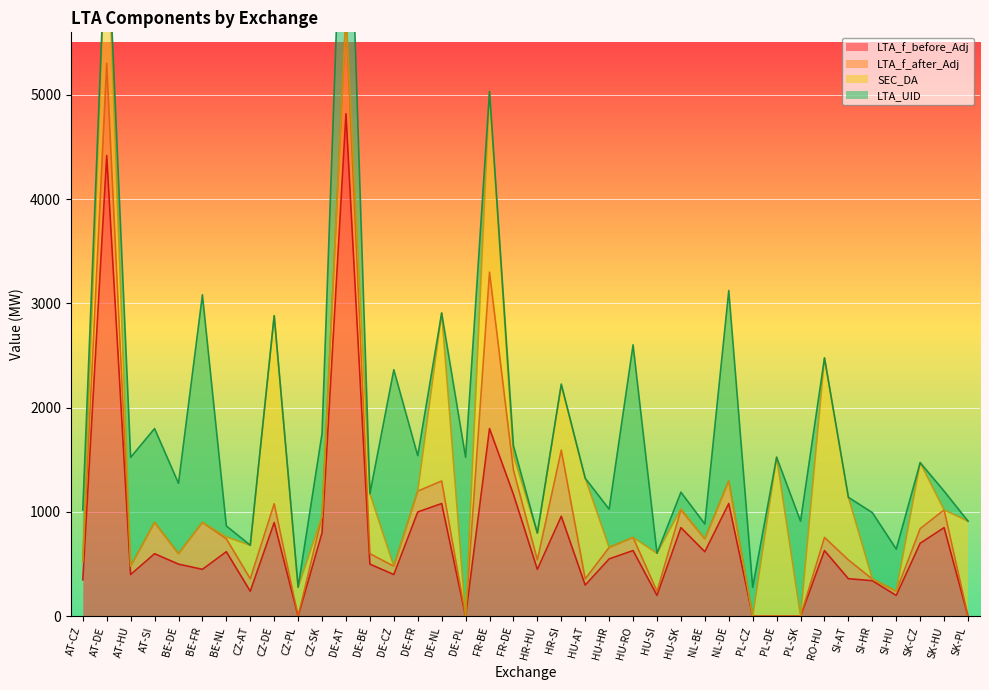

The LTA_UID series shows 4004.5 at DE-AT. True or false?

False